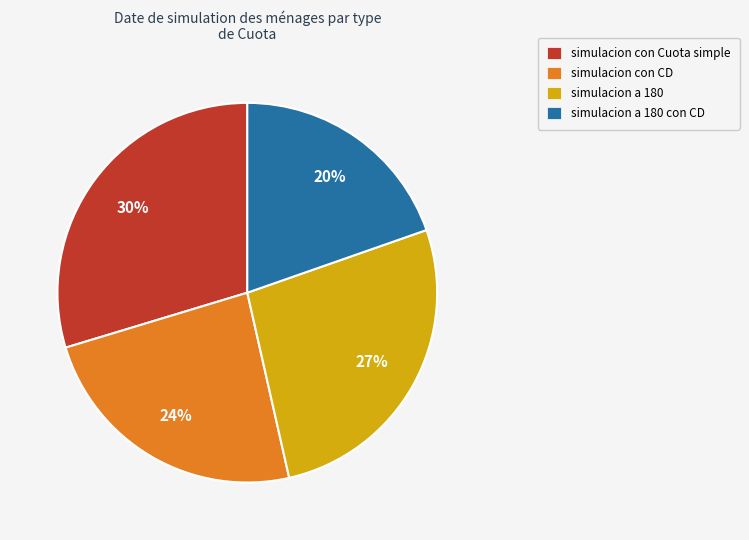

Does any single category account for the majority?

No